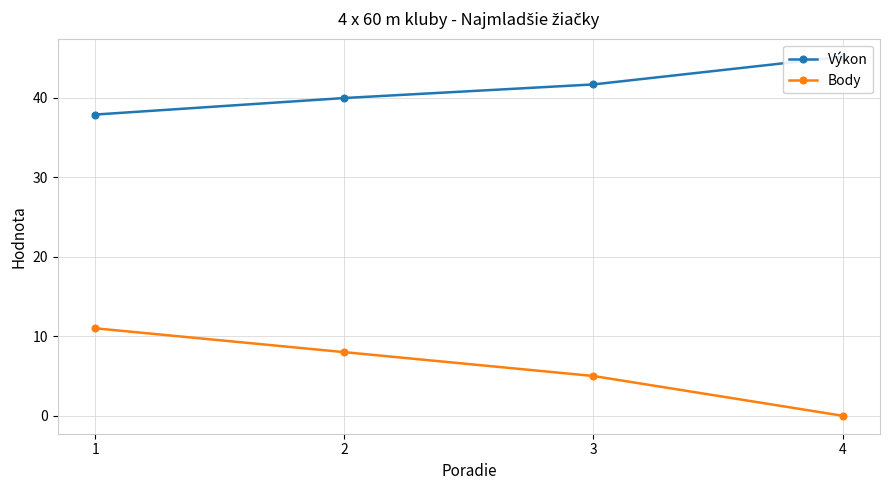

How many positive values does the Body series have?

3